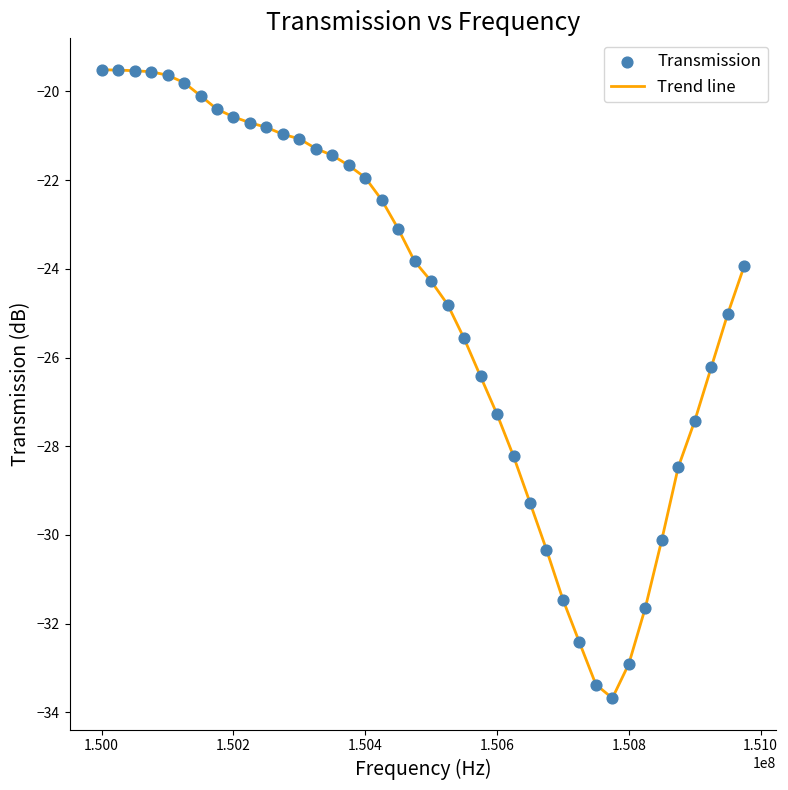

What is the minimum value shown in the chart?

-33.7